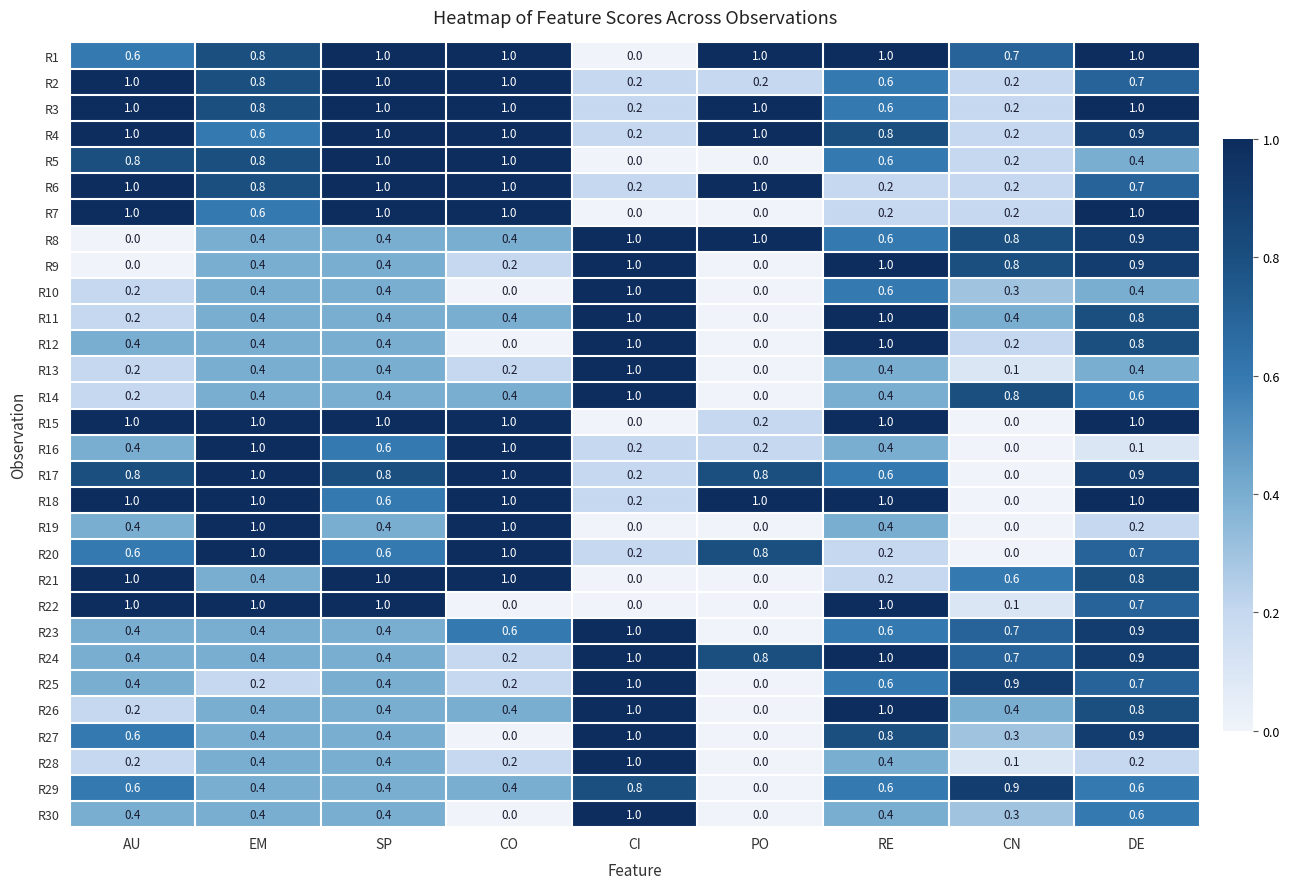

What is the sum of all R6 values?

6.1